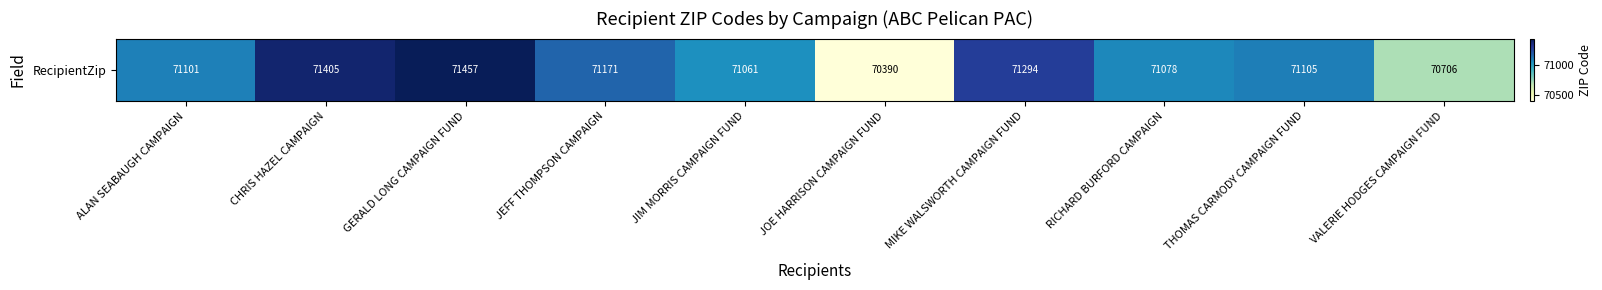

Which has a higher value, MIKE WALSWORTH CAMPAIGN FUND or JOE HARRISON CAMPAIGN FUND?

MIKE WALSWORTH CAMPAIGN FUND